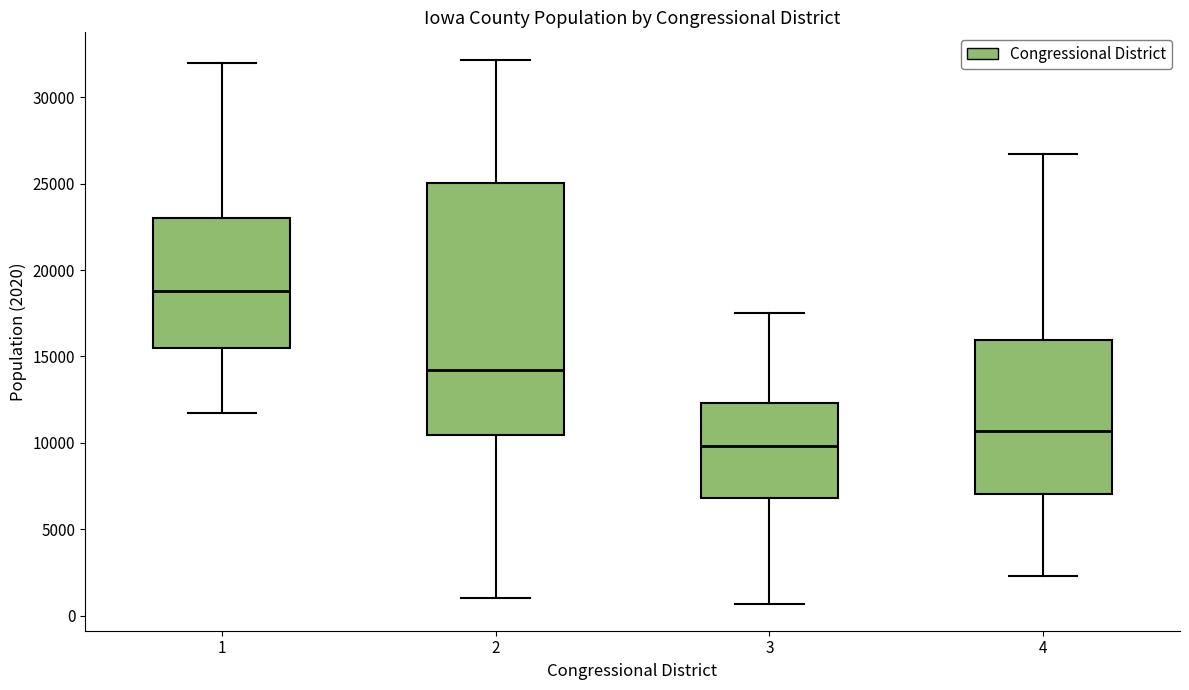

Reading left to right, transcribe this box plot: for each box, give where its median line is, the range the box spans, and where its two whiskers end, as read against the y-axis. The values are not printed on the chart, so give them approximately, as read against the axis.

1: median 19000, box 15500 to 23000, whiskers 11500 to 32000
2: median 14000, box 10500 to 25000, whiskers 1000 to 32000
3: median 10000, box 7000 to 12500, whiskers 500 to 17500
4: median 10500, box 7000 to 16000, whiskers 2500 to 26500